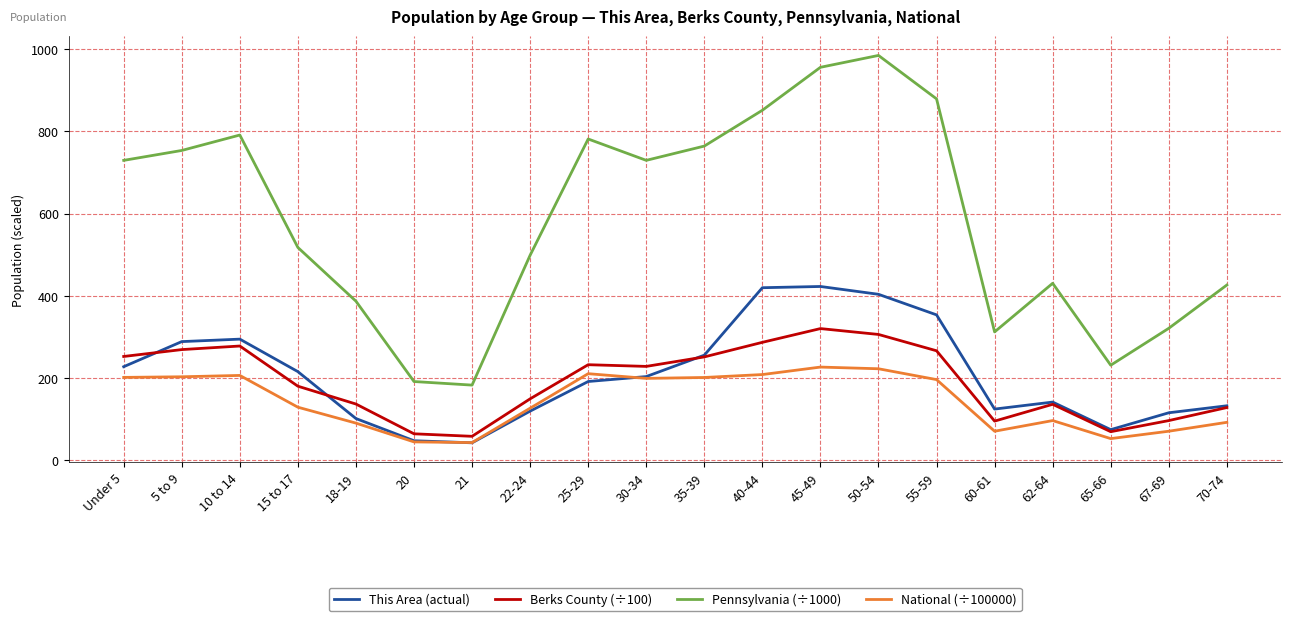

True or false: Pennsylvania (÷1000) and This Area (actual) intersect in this chart.

False